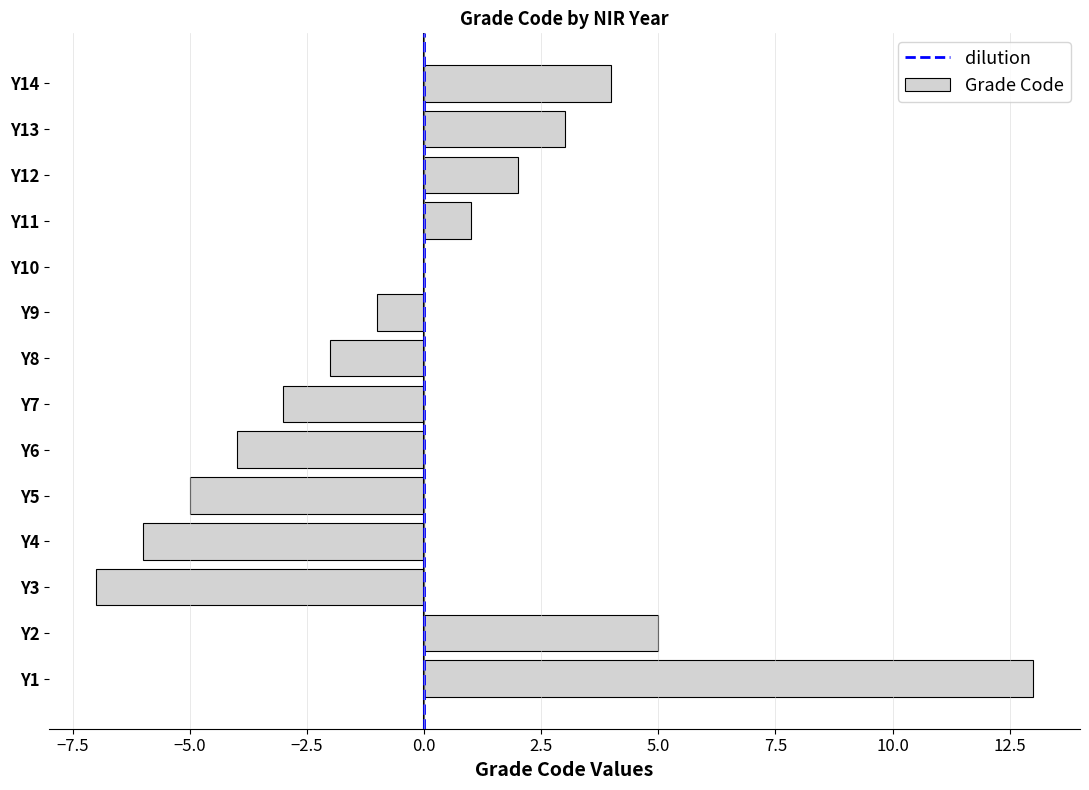

What is the maximum value shown in the chart?

13